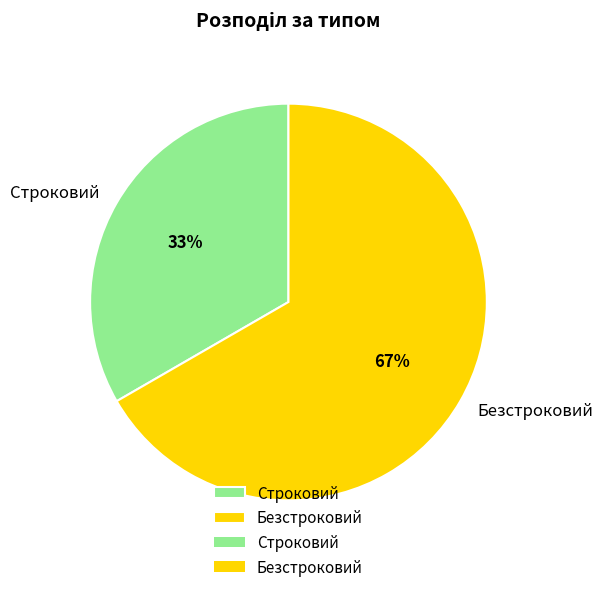

Is Безстроковий the majority of the pie?

Yes